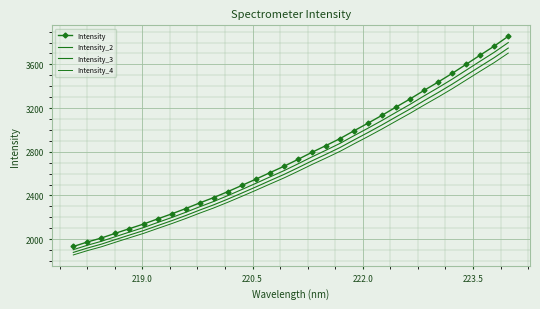

True or false: Intensity_3 has more than 1 points higher than both neighbors.

False